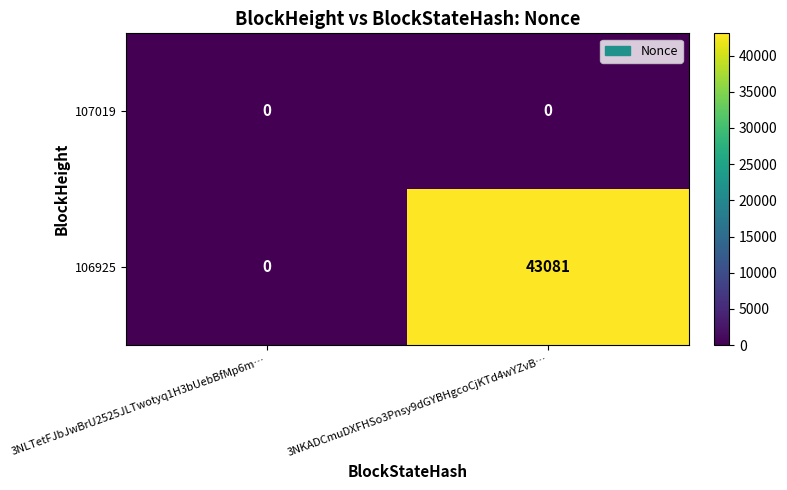

Count the number of categories in the chart.

2